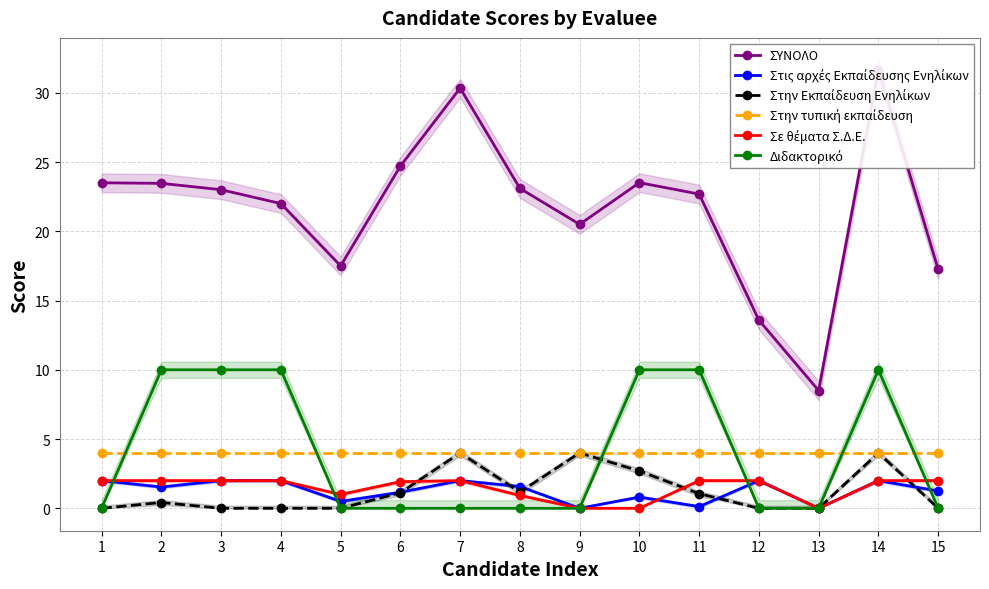

Reading right to left, extract all data points from this chart.

ΣΥΝΟΛΟ: 17.2	31.7	8.5	13.6	22.7	23.5	20.5	23.1	30.3	24.7	17.5	22.0	23.0	23.5	23.5
Στις αρχές Εκπαίδευσης Ενηλίκων: 1.2	2.0	0.0	2.0	0.1	0.8	0.0	1.6	2.0	1.2	0.5	2.0	2.0	1.5	2.0
Στην Εκπαίδευση Ενηλίκων: 0.0	4.0	0.0	0.0	1.1	2.7	4.0	1.2	4.0	1.1	0.0	0.0	0.0	0.4	0.0
Στην τυπική εκπαίδευση: 4.0	4.0	4.0	4.0	4.0	4.0	4.0	4.0	4.0	4.0	4.0	4.0	4.0	4.0	4.0
Σε θέματα Σ.Δ.Ε.: 2.0	2.0	0.0	2.0	2.0	0.0	0.0	0.9	2.0	1.9	1.0	2.0	2.0	2.0	2.0
Διδακτορικό: 0.0	10.0	0.0	0.0	10.0	10.0	0.0	0.0	0.0	0.0	0.0	10.0	10.0	10.0	0.0